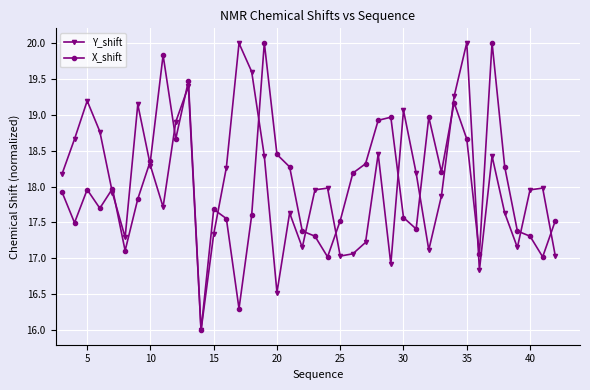

What is the lowest value of the X_shift series?

16.0